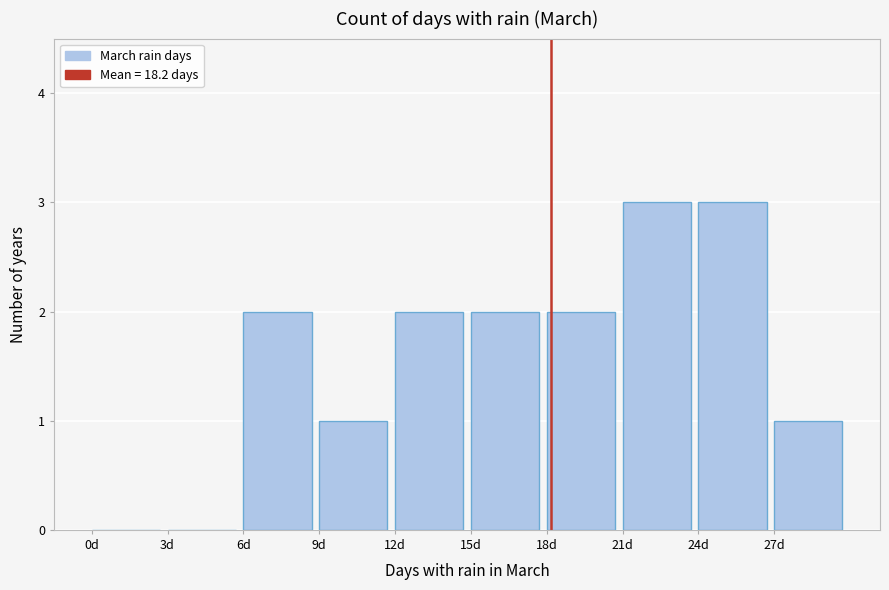

Reading left to right, list every bar in this chart as the range it spans on the x-axis followed by its height. The values are not printed on the chart, so give them approximately, as read against the axis.

0 to 3: 0
3 to 6: 0
6 to 9: 2
9 to 12: 1
12 to 15: 2
15 to 18: 2
18 to 21: 2
21 to 24: 3
24 to 27: 3
27 to 30: 1